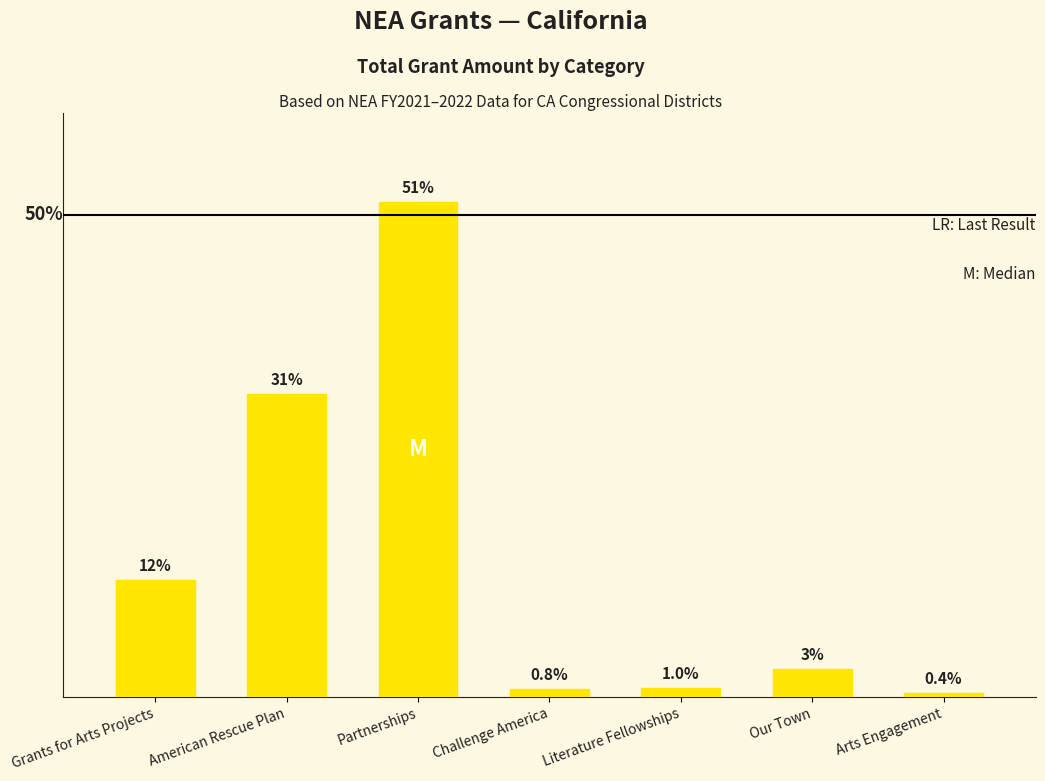

Are the bars horizontal?

No